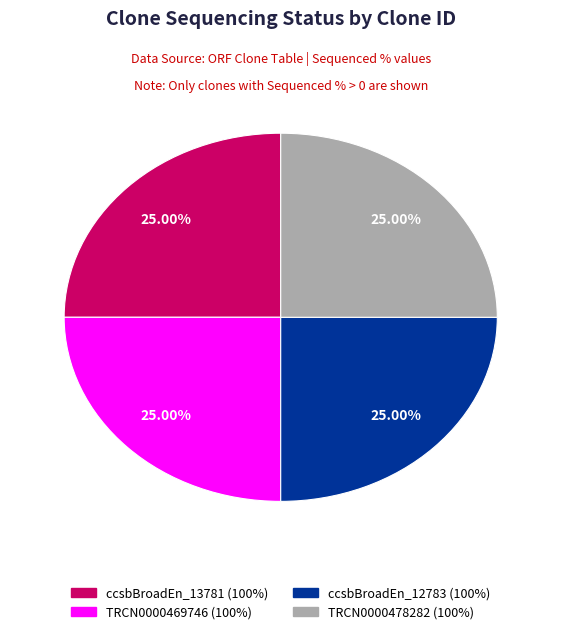

Is there any slice that represents more than half of the pie?

No